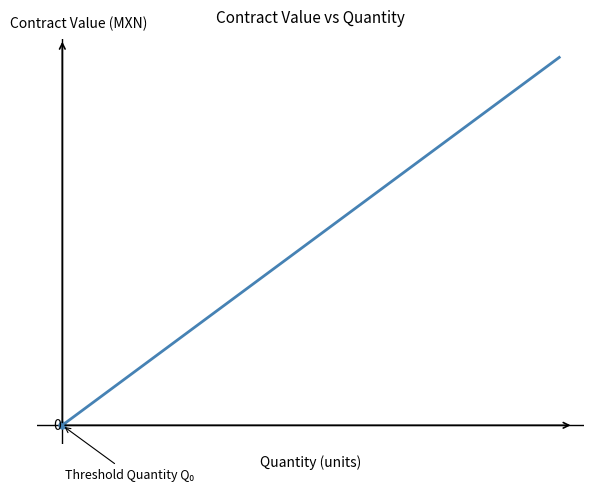

What is the value of the 4th point from the left?

11642.9